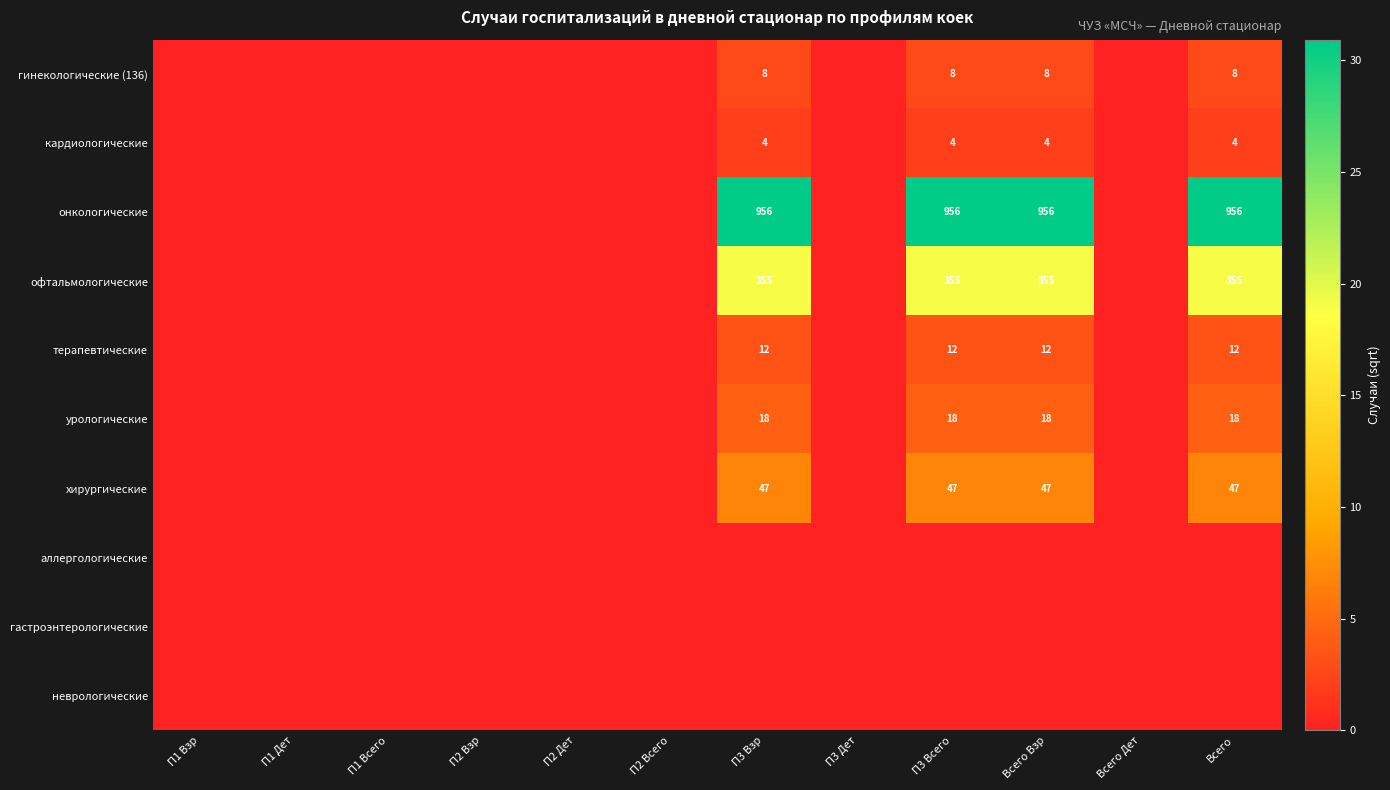

Is it true that урологические equals 5 at Всего Взр?

False